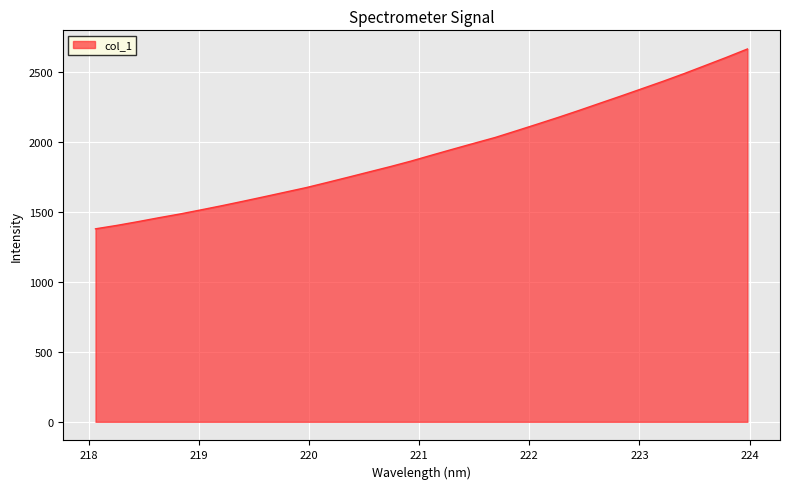

What is the difference between the maximum and minimum values?

1284.0